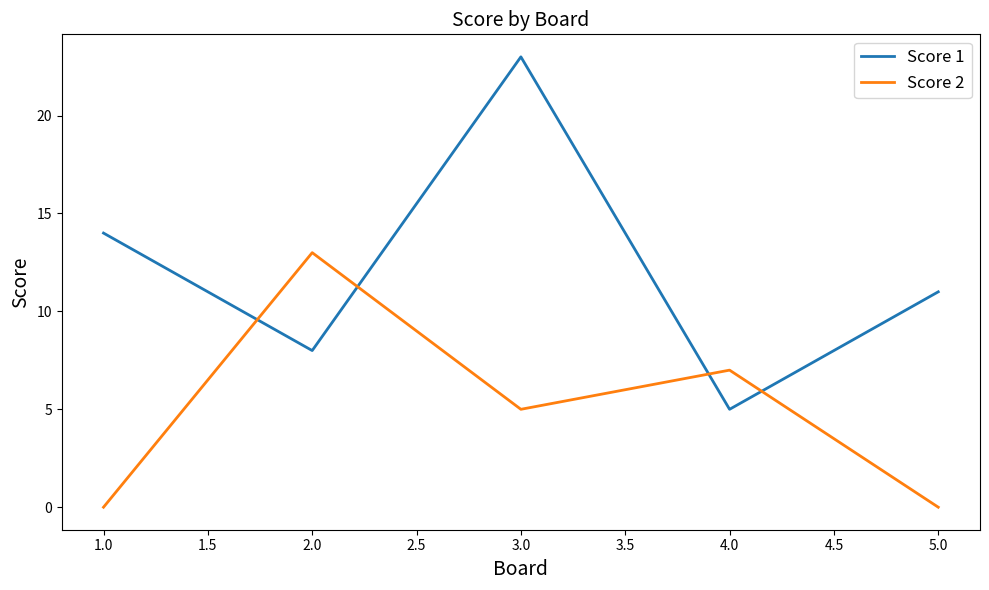

True or false: Score 2 has more than 0 interior local peaks.

True